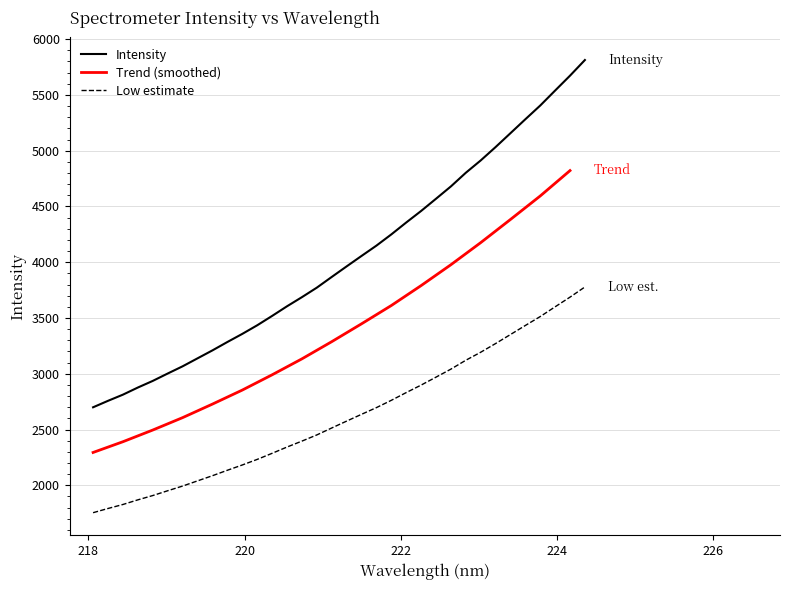

Which has a higher value, 220.9264 or 220.7354?

220.9264